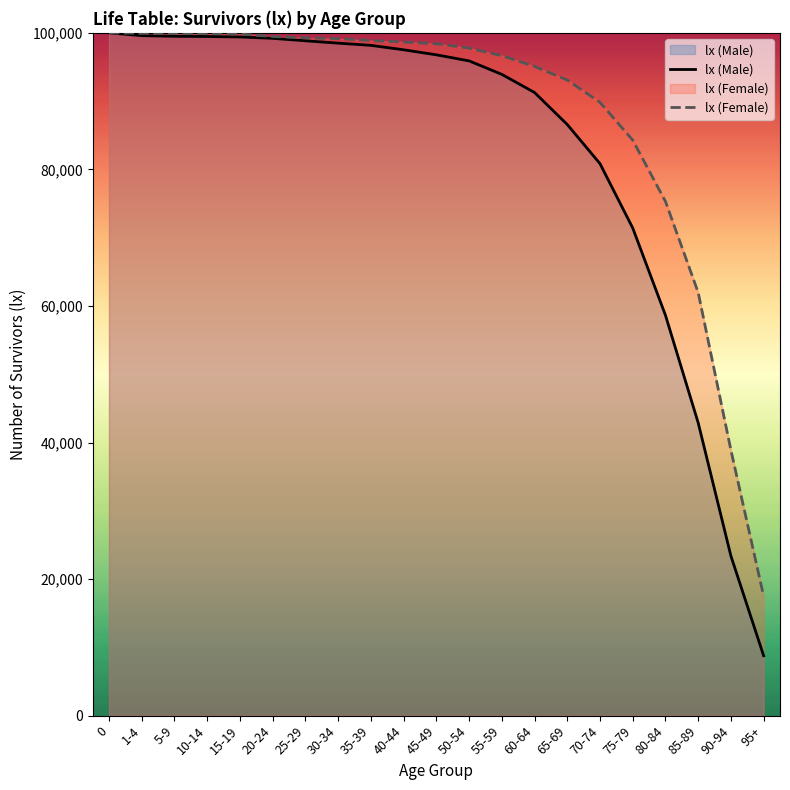

The lx (Female) series shows 96663 at 55-59. True or false?

True